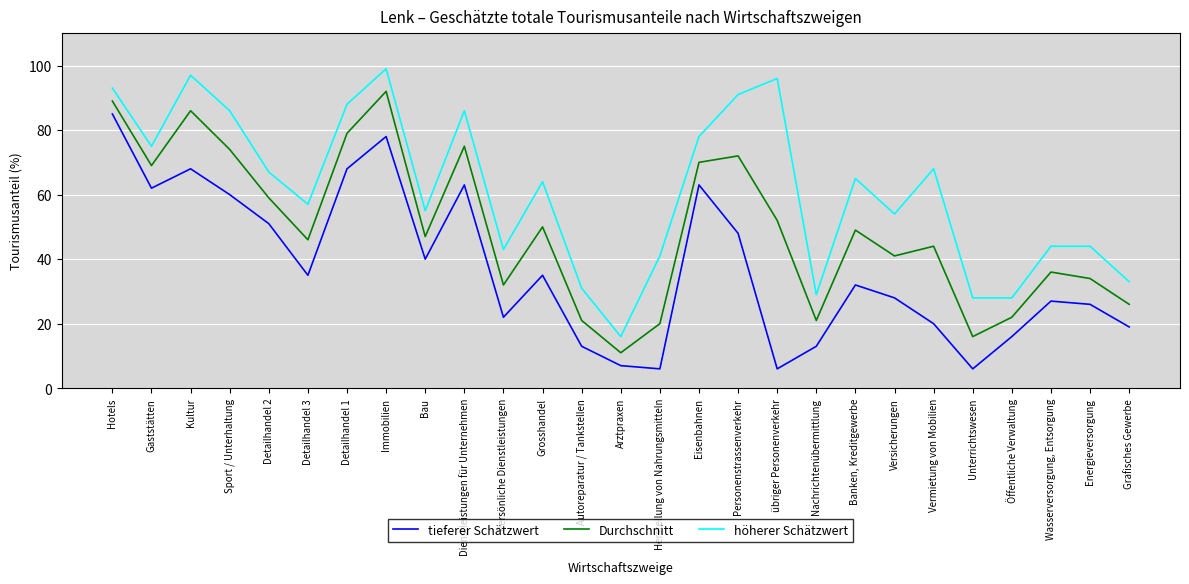

Reading left to right, what are all the values shown in this chart?

tieferer Schätzwert: 85	62	68	60	51	35	68	78	40	63	22	35	13	7	6	63	48	6	13	32	28	20	6	16	27	26	19
Durchschnitt: 89	69	86	74	59	46	79	92	47	75	32	50	21	11	20	70	72	52	21	49	41	44	16	22	36	34	26
höherer Schätzwert: 93	75	97	86	67	57	88	99	55	86	43	64	31	16	41	78	91	96	29	65	54	68	28	28	44	44	33